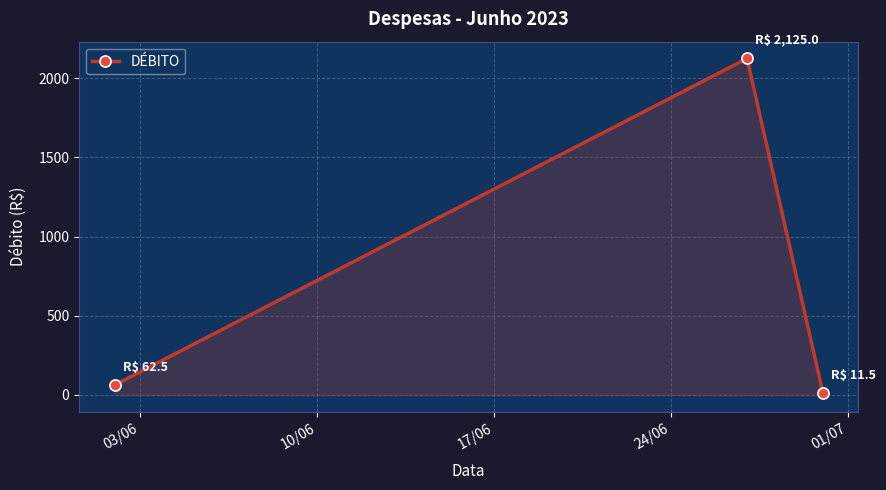

What is the smallest value displayed?

11.5